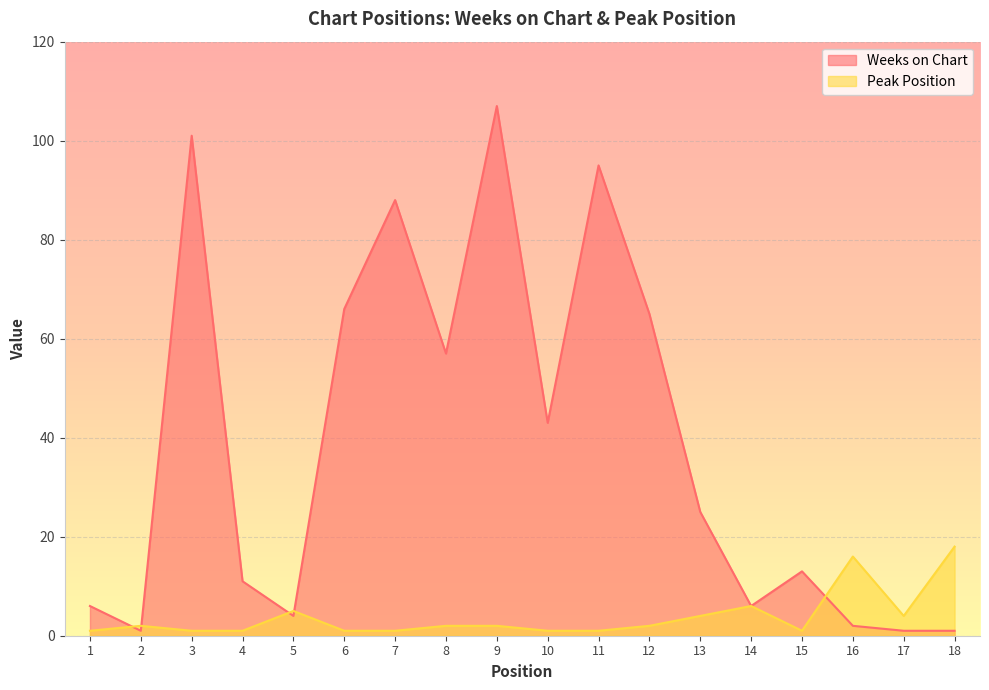

At which category does the chart reach its peak across all series?

9